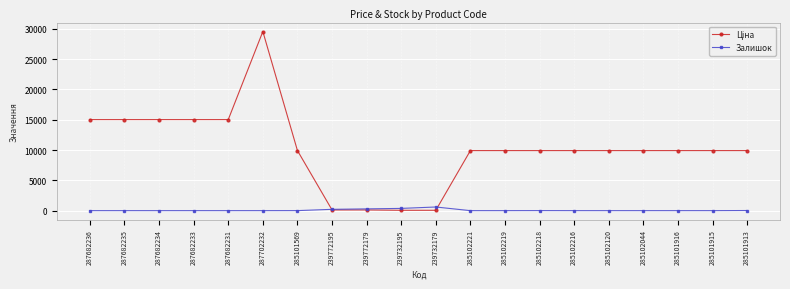

How many data points does each series have?

20